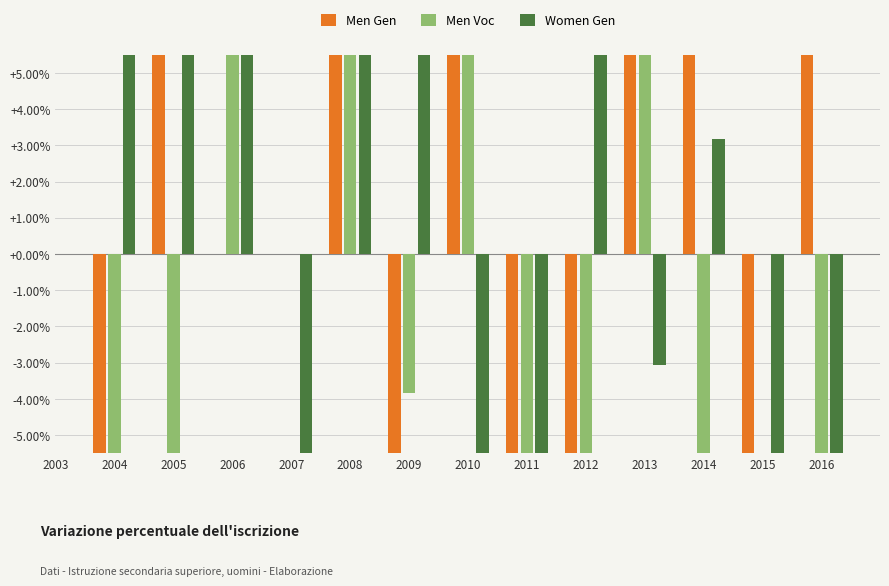

What is the maximum value shown in the chart?

340.0